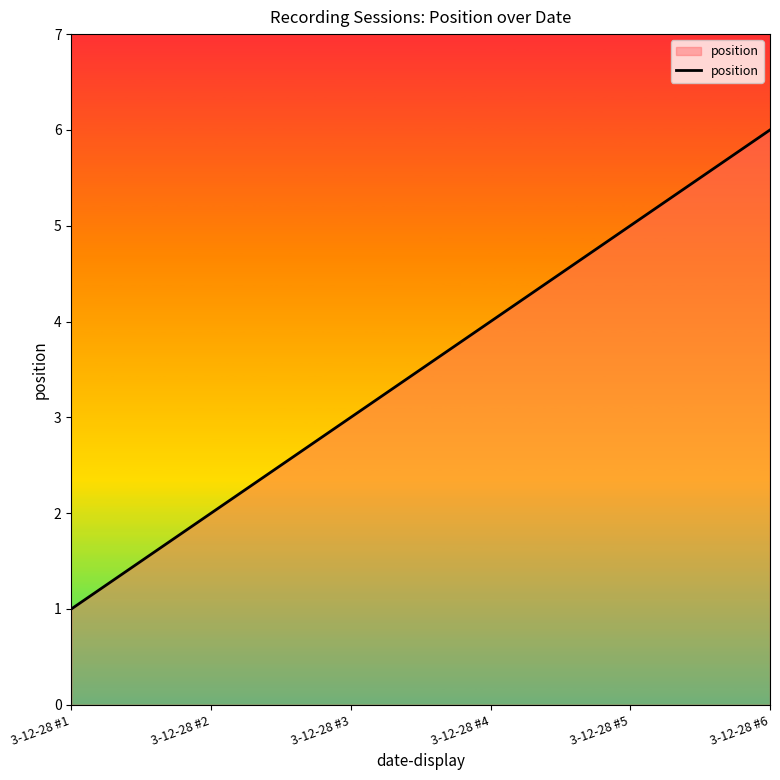

Which label corresponds to the smallest value in the chart?

3-12-28 #1